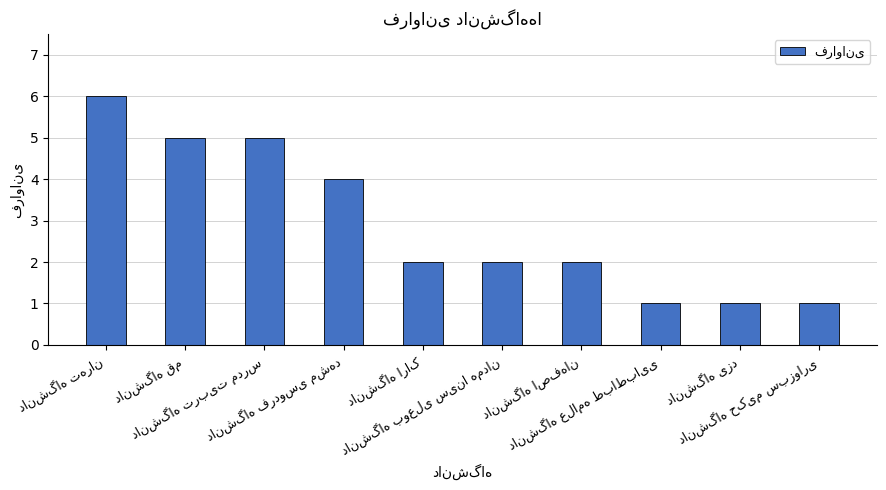

What is the maximum value shown in the chart?

6